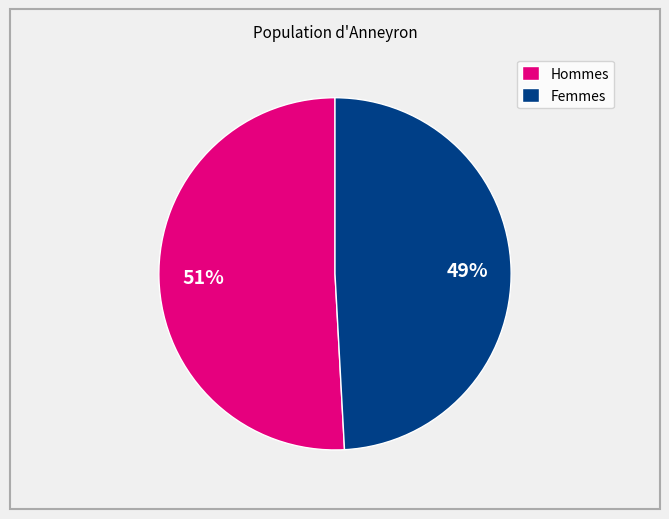

What is the smallest slice in the pie chart?

Femmes